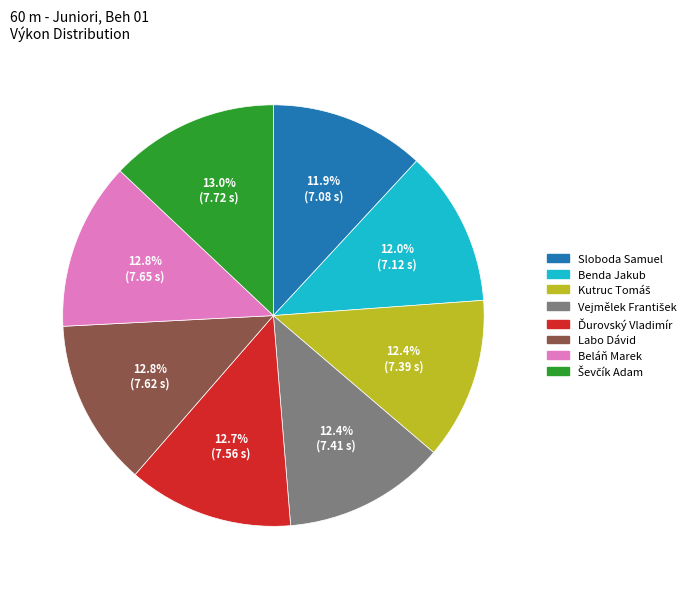

Does Labo Dávid represent more than half of the total?

No